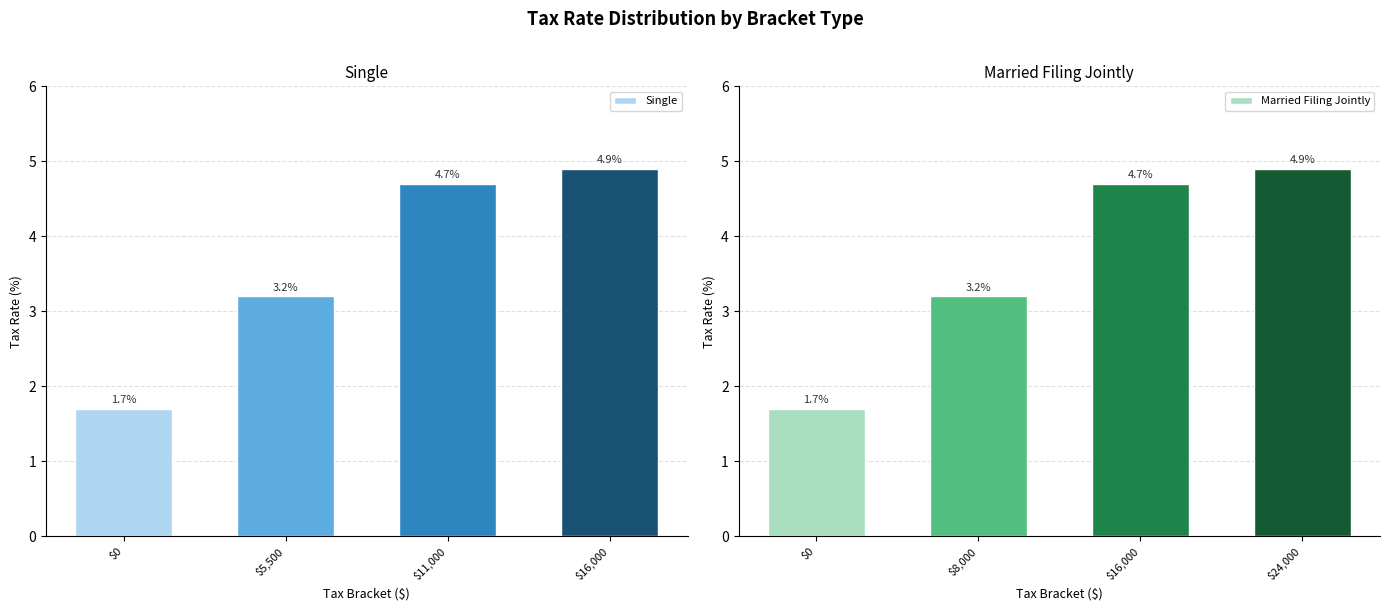

What is the value of the Married Filing Jointly bar at the 1st from the left?

1.7